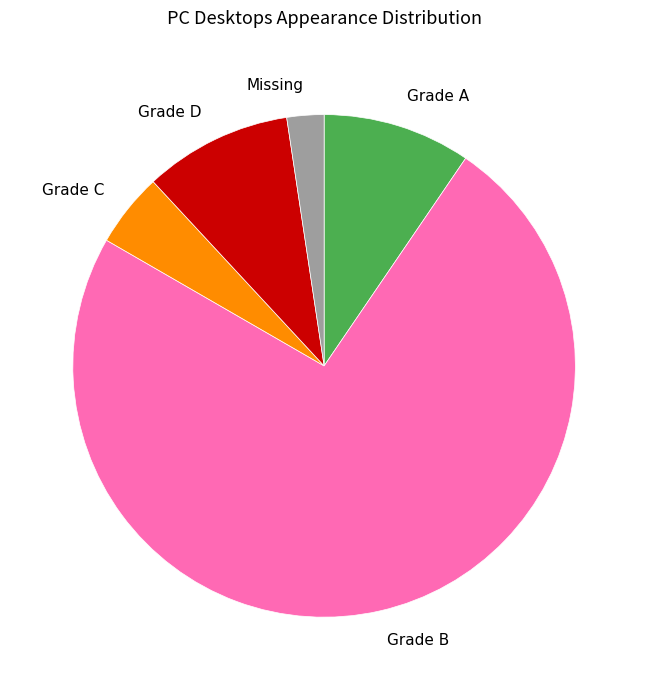

How many slices are in this pie chart?

5